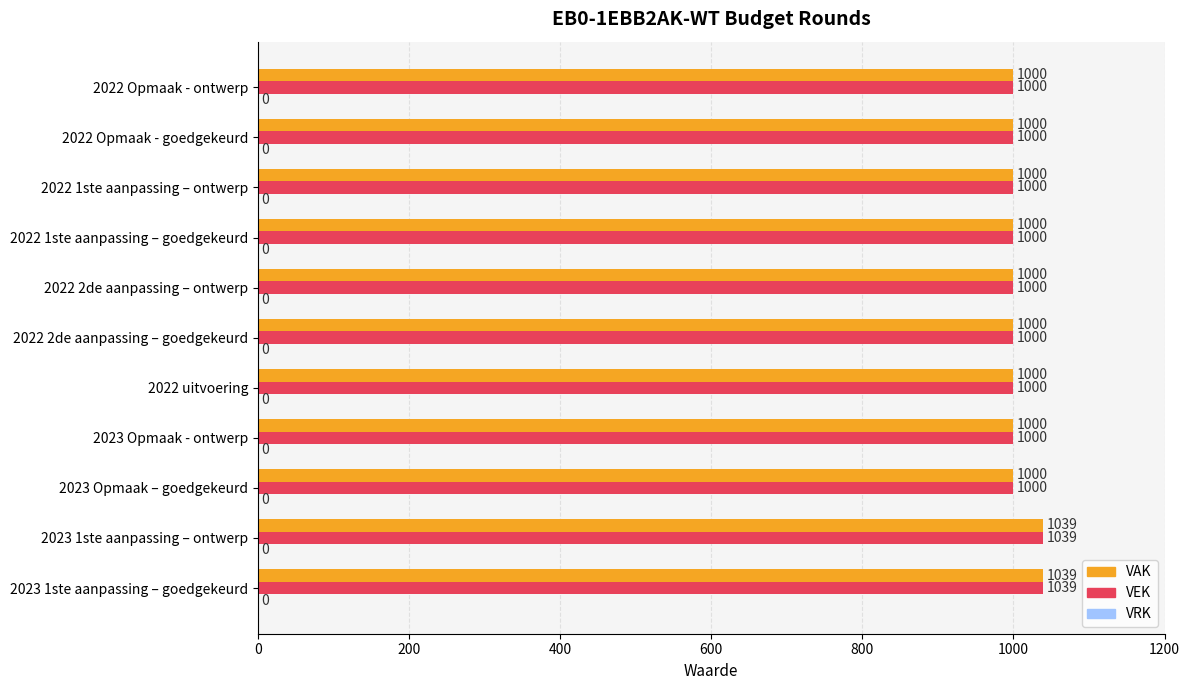

What is the maximum value shown in the chart?

1039